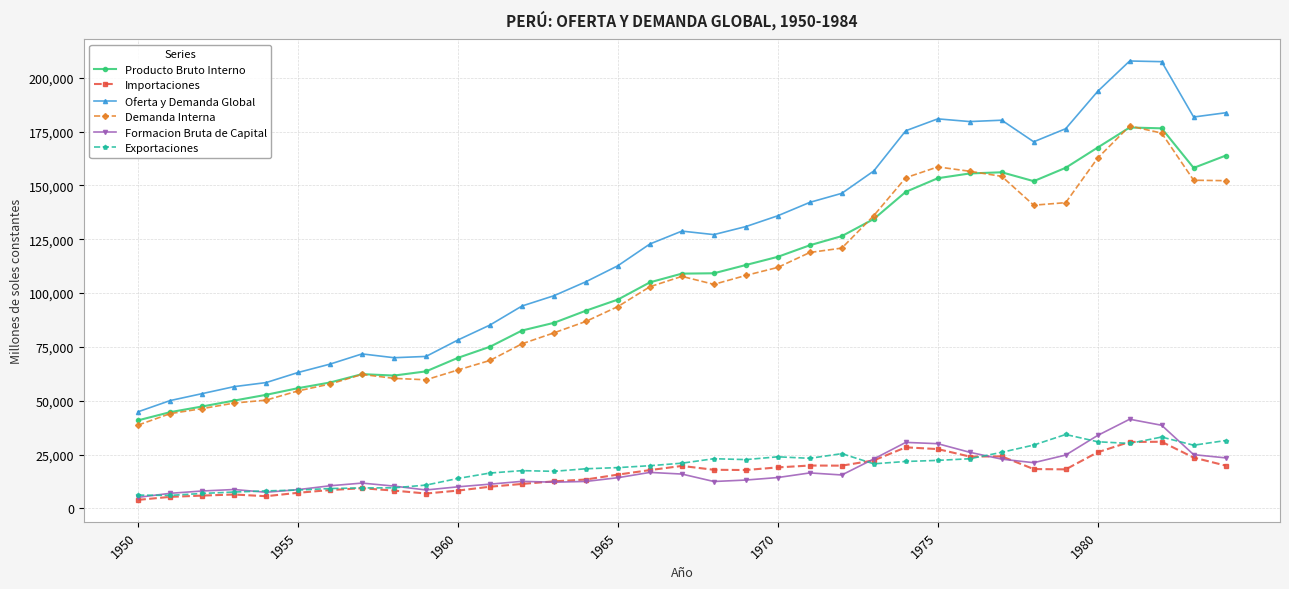

Which series has the largest total across all categories?

Oferta y Demanda Global